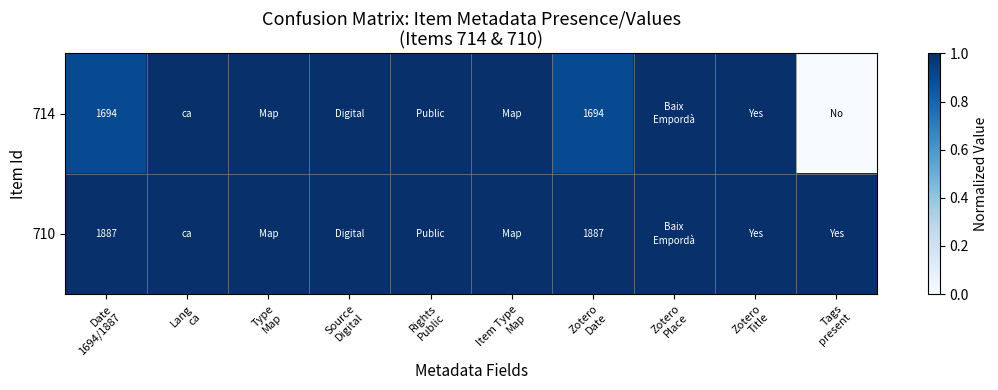

What is the difference between the maximum and minimum values in the 714 series?

1.0